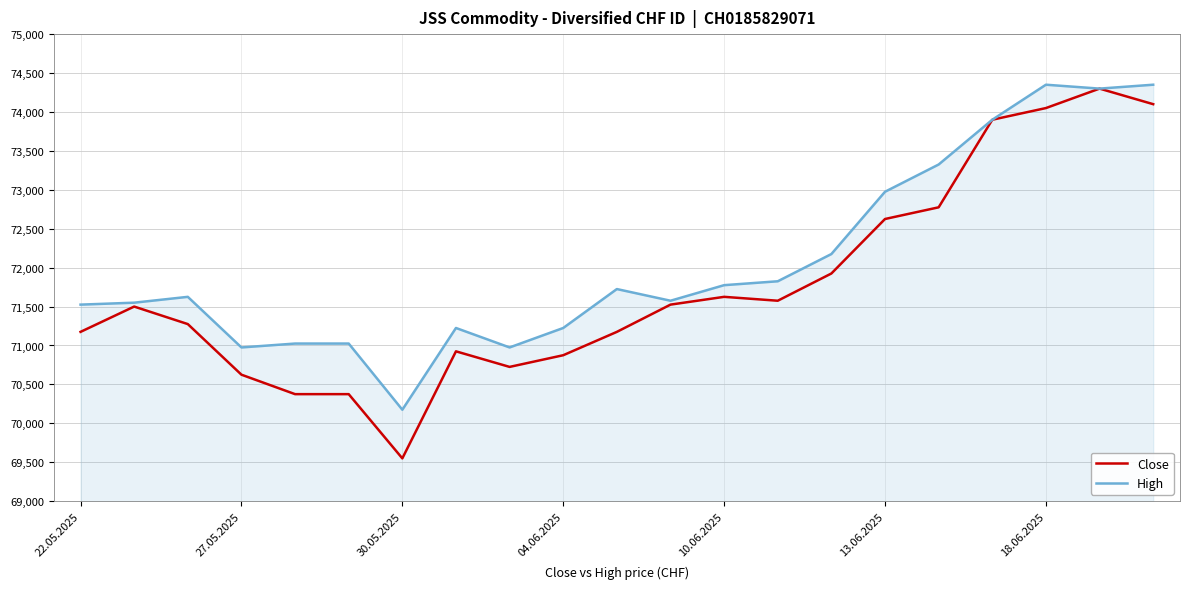

What is the maximum value shown in the chart?

74350